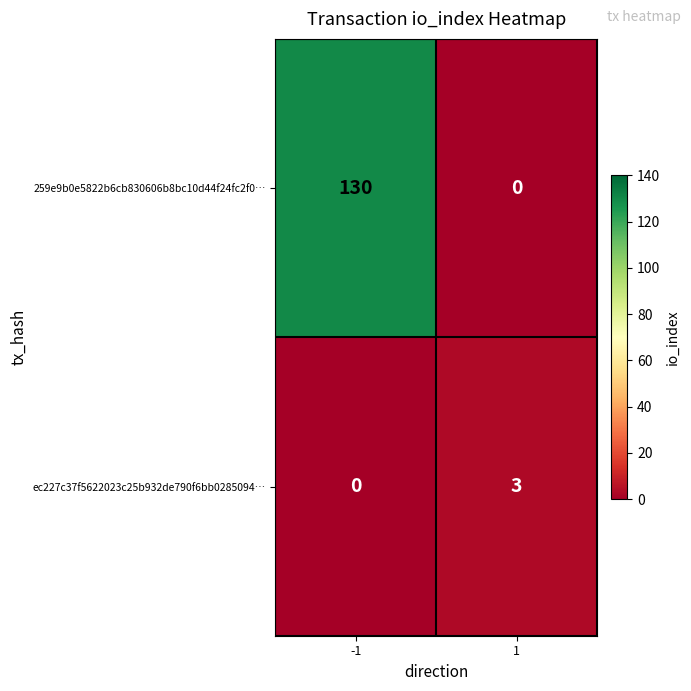

List the series in order of their peak value, lowest first.

ec227c37f5622023c25b932de790f6bb0285094…, 259e9b0e5822b6cb830606b8bc10d44f24fc2f0…